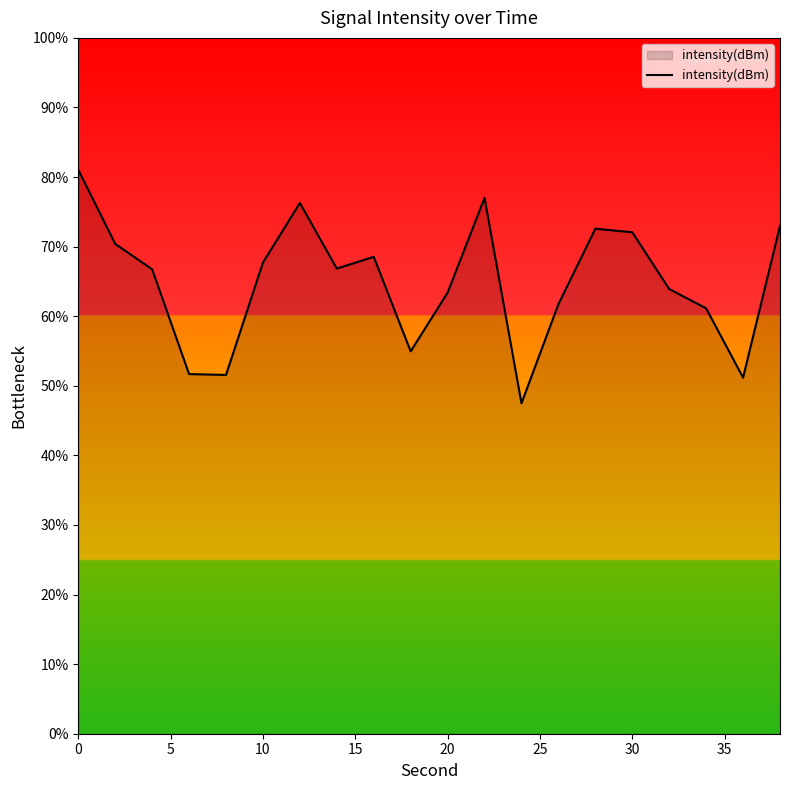

How many interior local peaks (higher than both neighbors) does the data have?

4